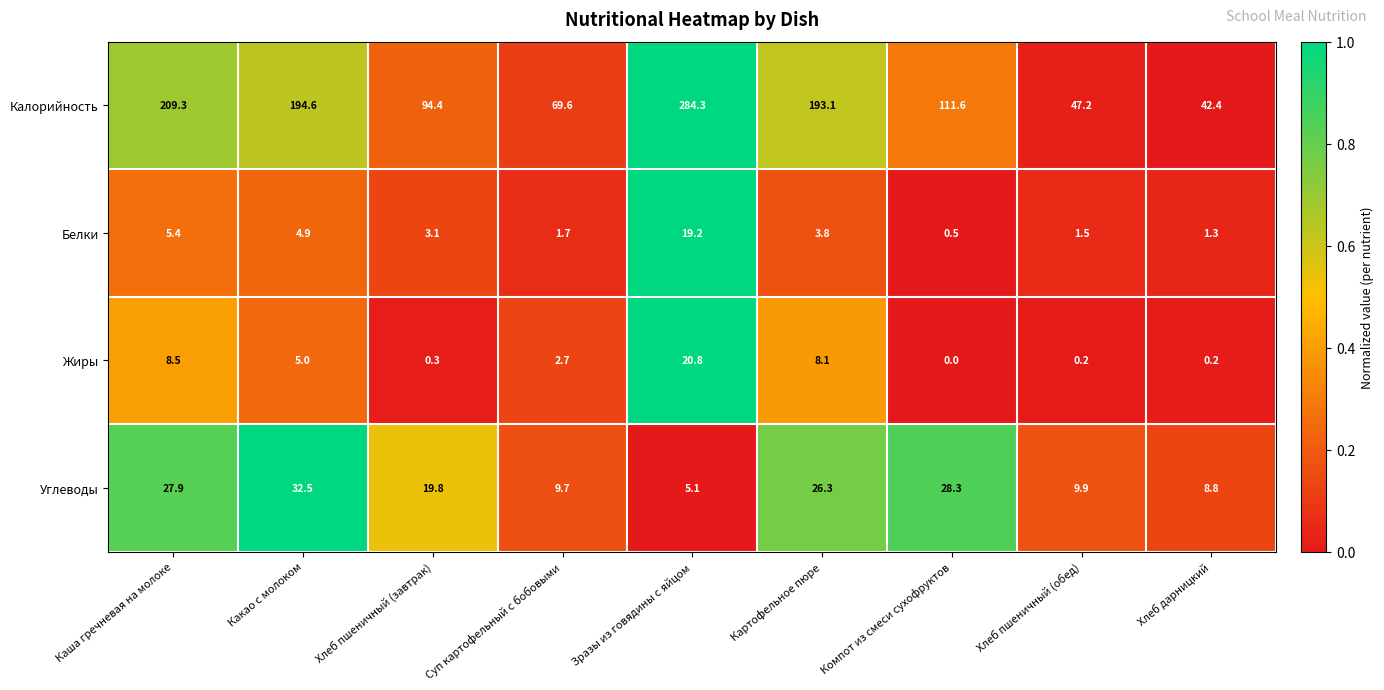

What is the difference between the maximum and minimum values in the Калорийность series?

241.9